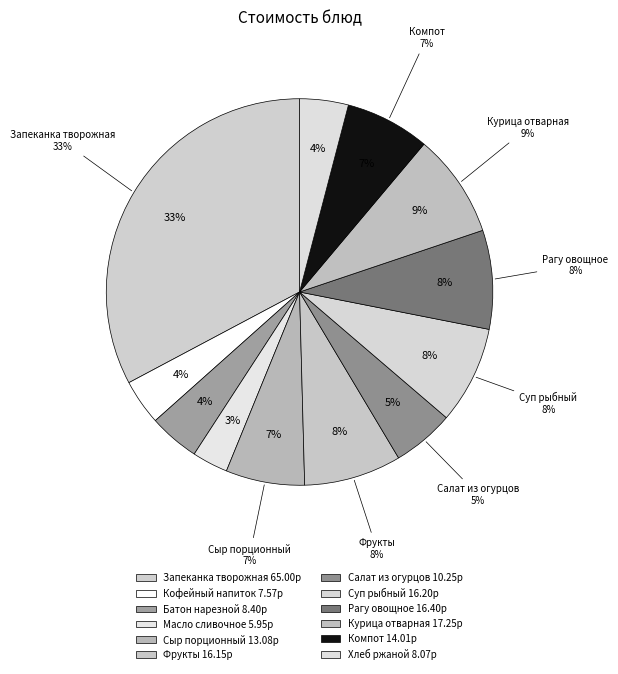

Does Рагу овощное represent more than half of the total?

No